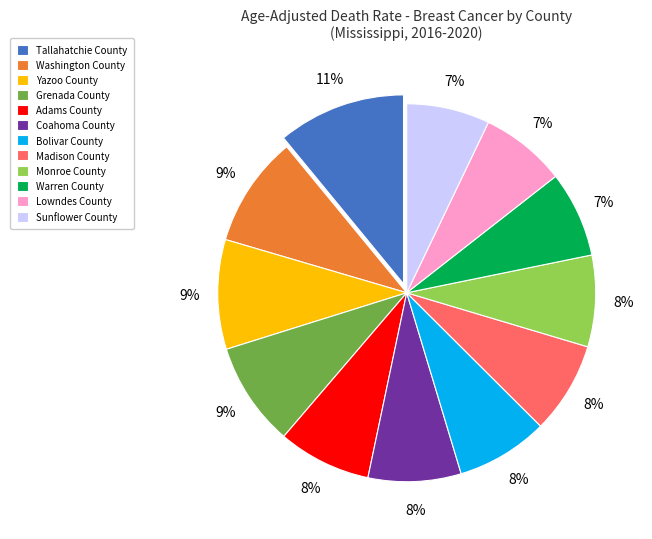

To the nearest percent, what is the combined percentage of Tallahatchie County and Yazoo County?

20%